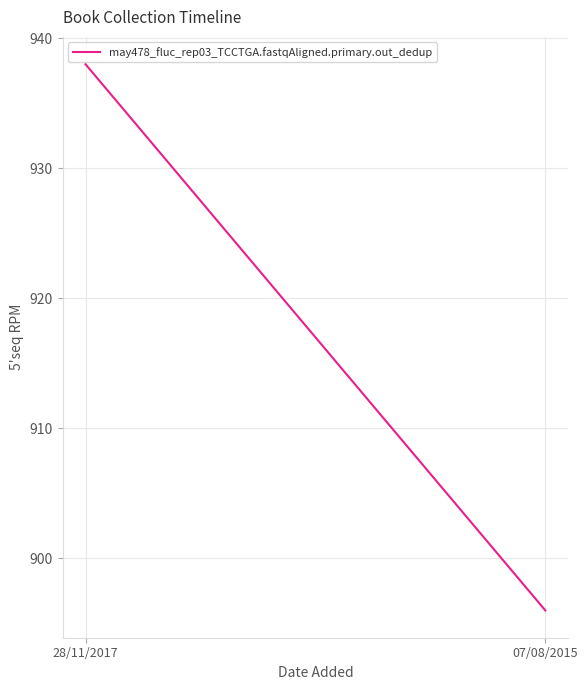

How many lines are shown in the chart?

1